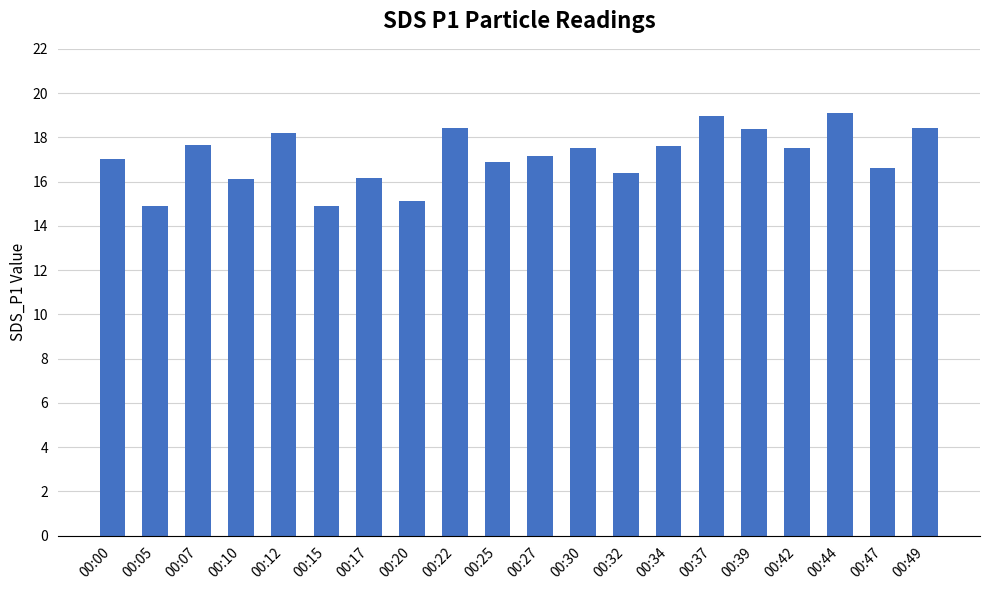

What is the average value?

17.2